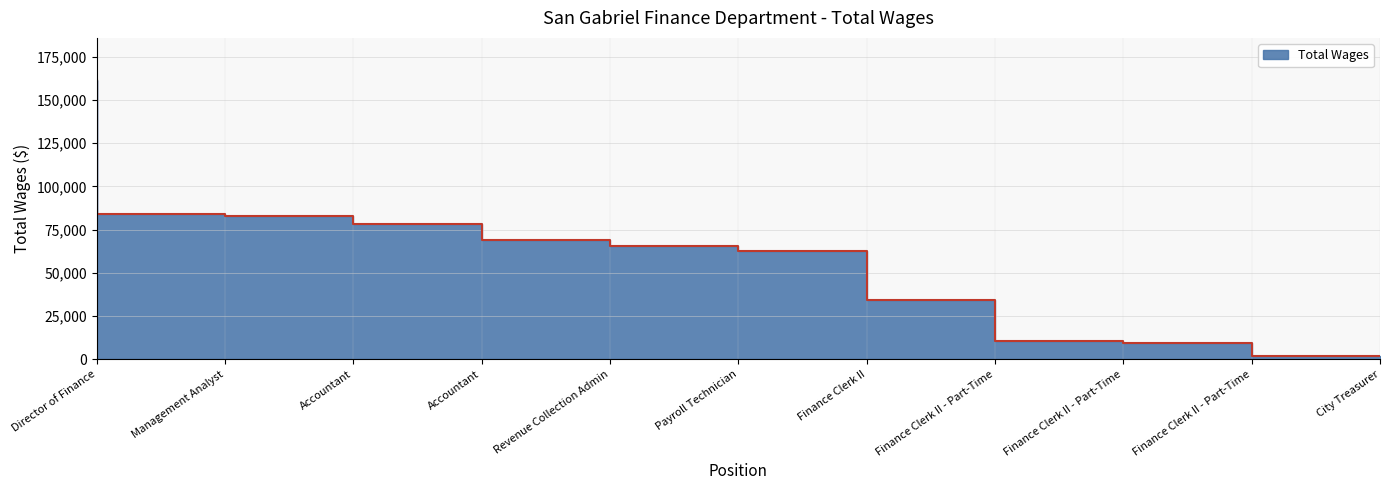

How many values are below 65654?

5